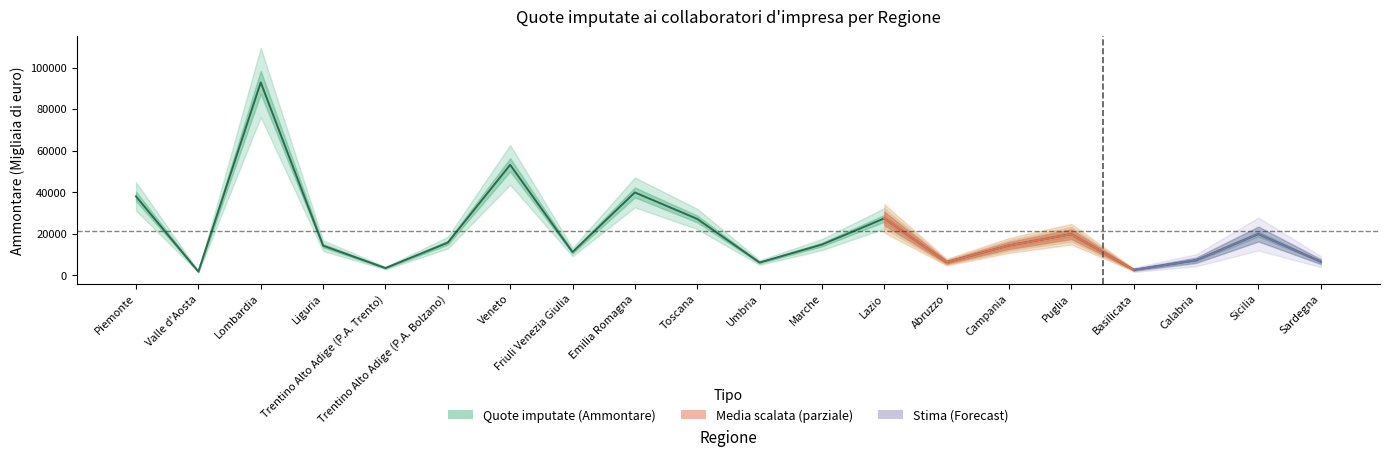

List the labels in order of value, largest first.

Lombardia, Veneto, Emilia Romagna, Piemonte, Lazio, Toscana, Sicilia, Puglia, Trentino Alto Adige (P.A. Bolzano), Marche, Campania, Liguria, Friuli Venezia Giulia, Calabria, Sardegna, Abruzzo, Umbria, Trentino Alto Adige (P.A. Trento), Basilicata, Valle d'Aosta